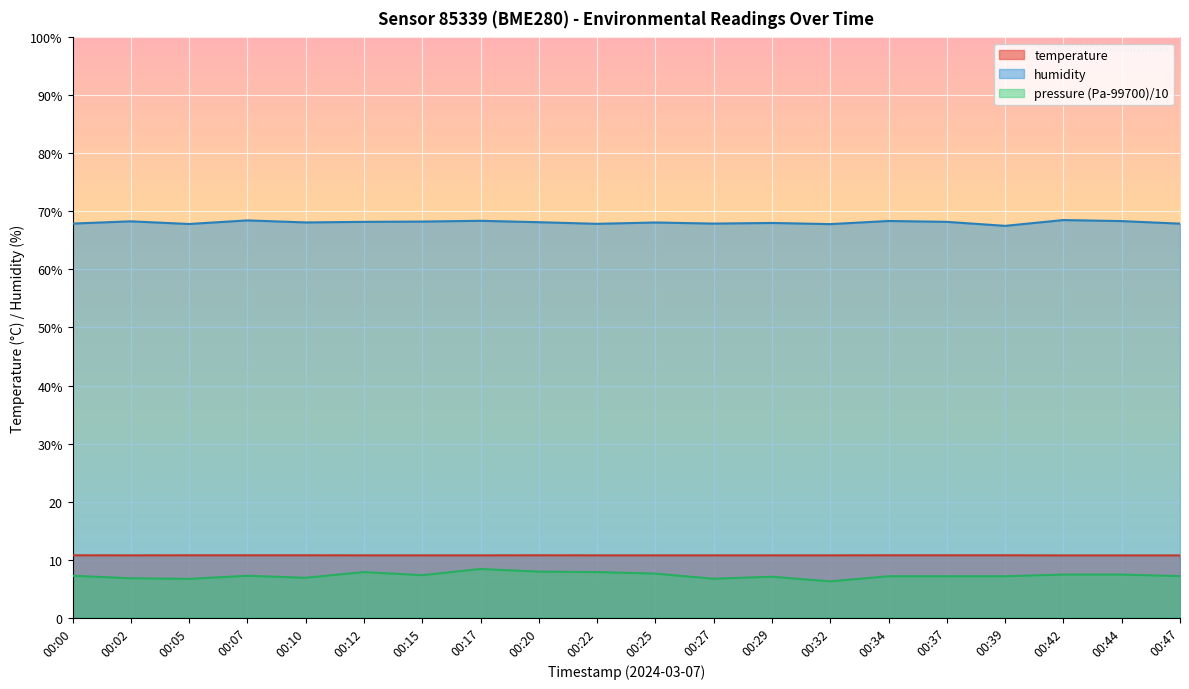

Rank the categories by pressure_norm value from highest to lowest.

00:17, 00:20, 00:12, 00:22, 00:25, 00:42, 00:44, 00:15, 00:00, 00:07, 00:47, 00:34, 00:37, 00:39, 00:29, 00:10, 00:02, 00:27, 00:05, 00:32